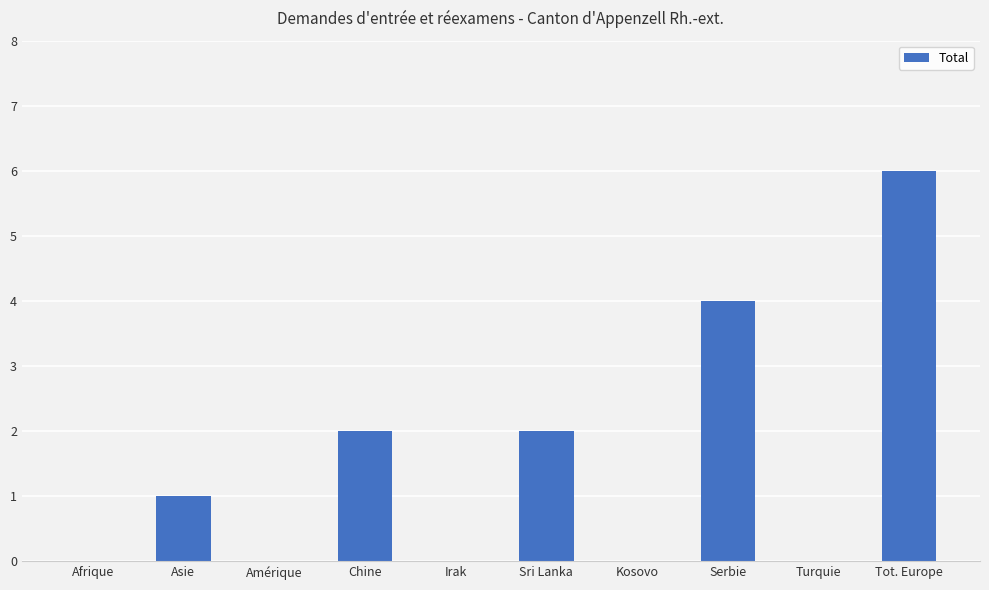

Read the value at Tot. Europe.

6